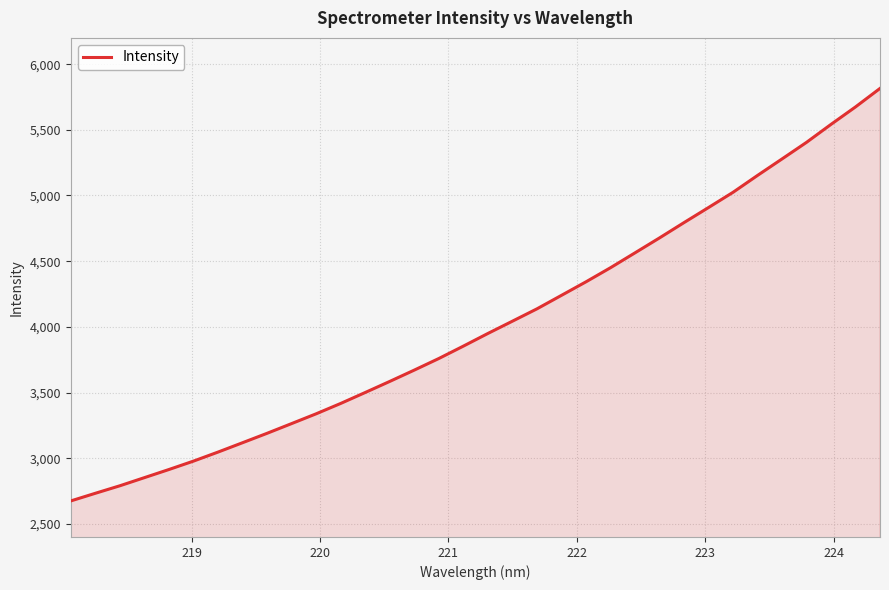

How many lines are shown in the chart?

1